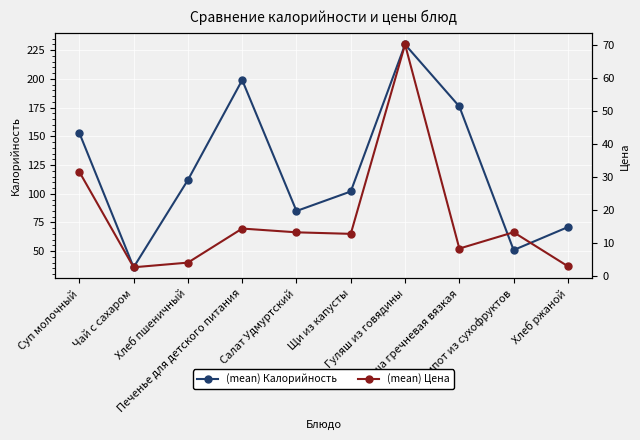

What is the difference between the (mean) Калорийность values at Гуляш из говядины and Хлеб пшеничный?

118